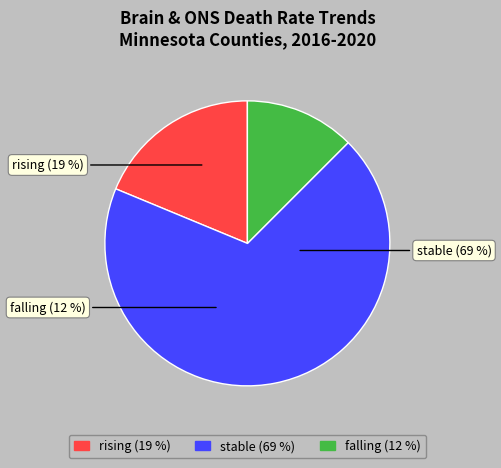

Combined, what portion of the pie is rising and falling?

31.2%